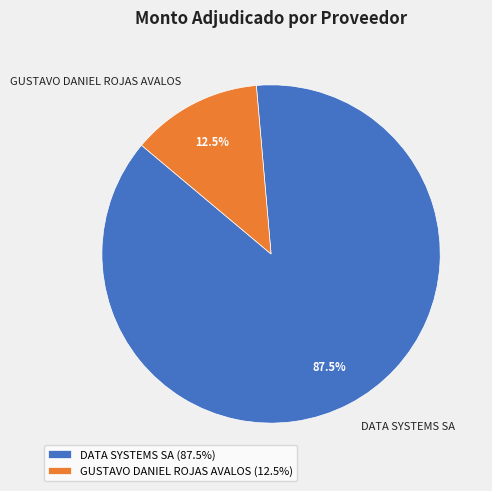

Which slice is the largest?

DATA SYSTEMS SA